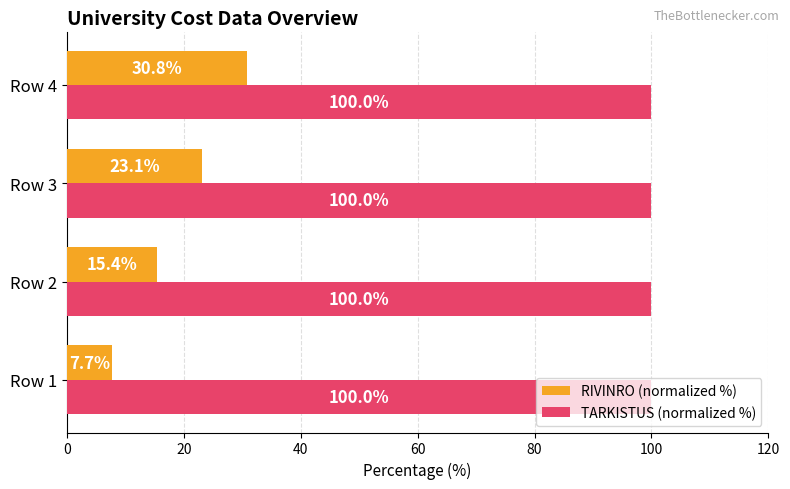

At Row 1, list the series in order from smallest to largest.

RIVINRO (normalized %), TARKISTUS (normalized %)